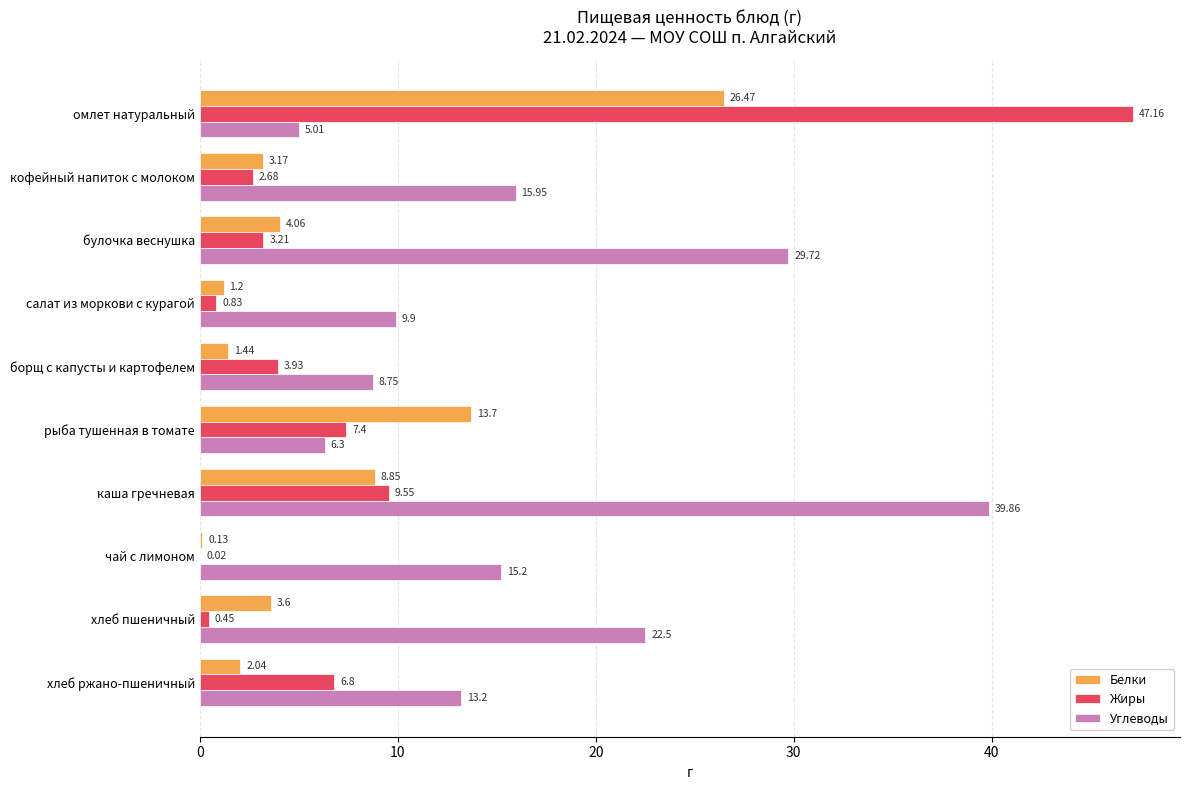

At which category is the sum across all series the highest?

омлет натуральный